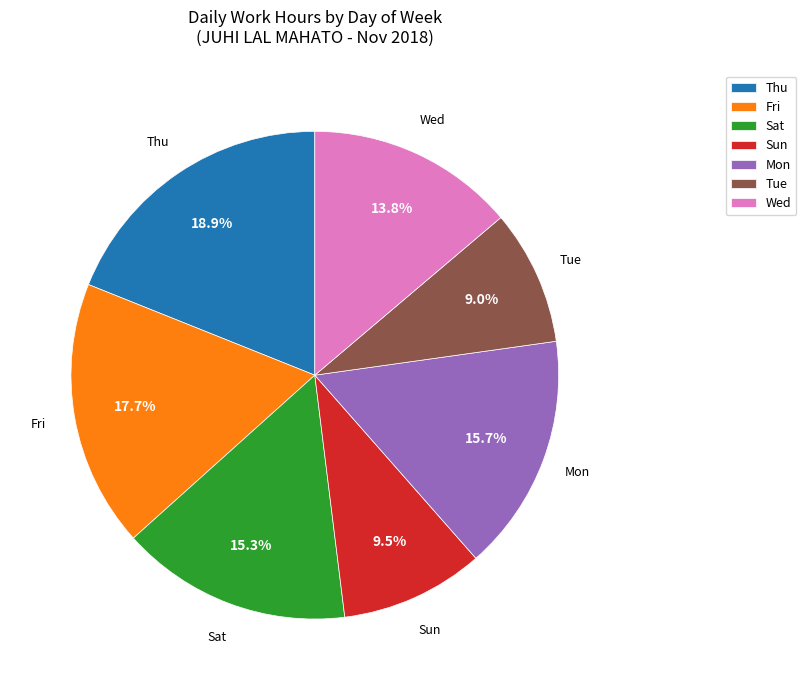

What is the ratio of the value at Sat to the value at Tue?

1.7